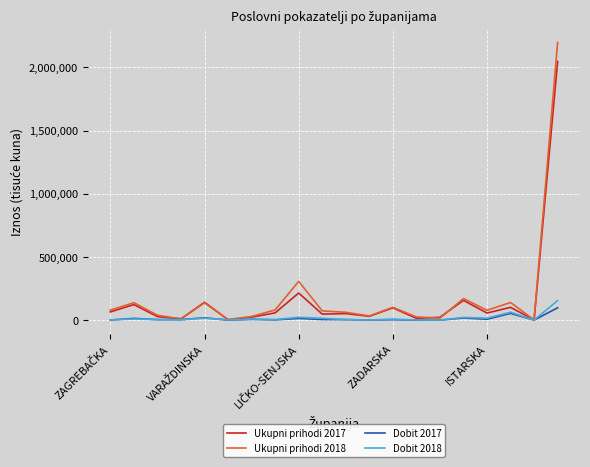

What is the greatest value displayed?

2196875.4